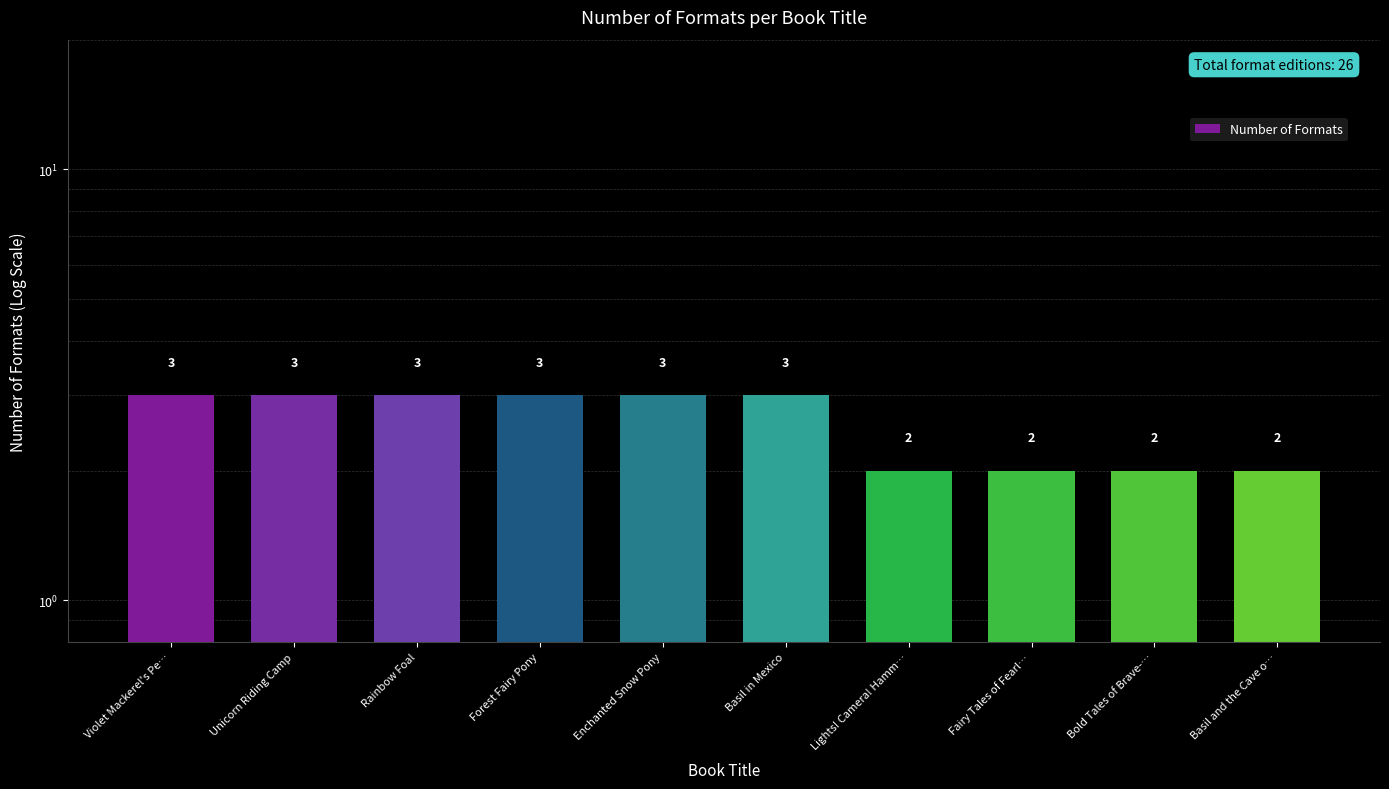

Reading left to right, what are all the values shown in this chart?

3	3	3	3	3	3	2	2	2	2